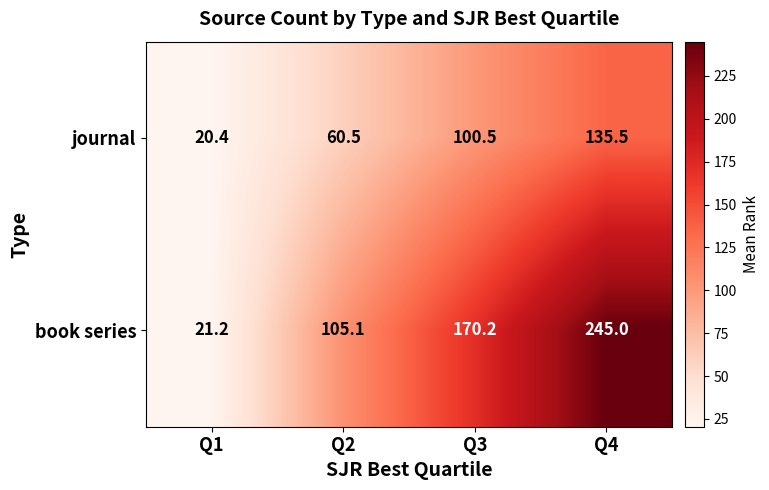

Which series has the largest total across all categories?

book series